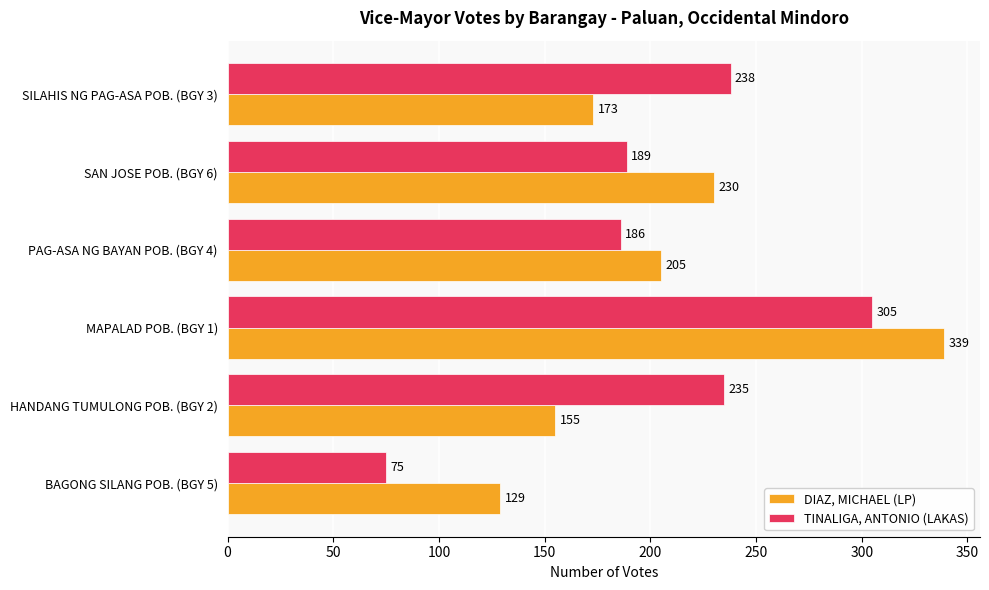

Which category has the highest value across all series?

MAPALAD POB. (BGY 1)